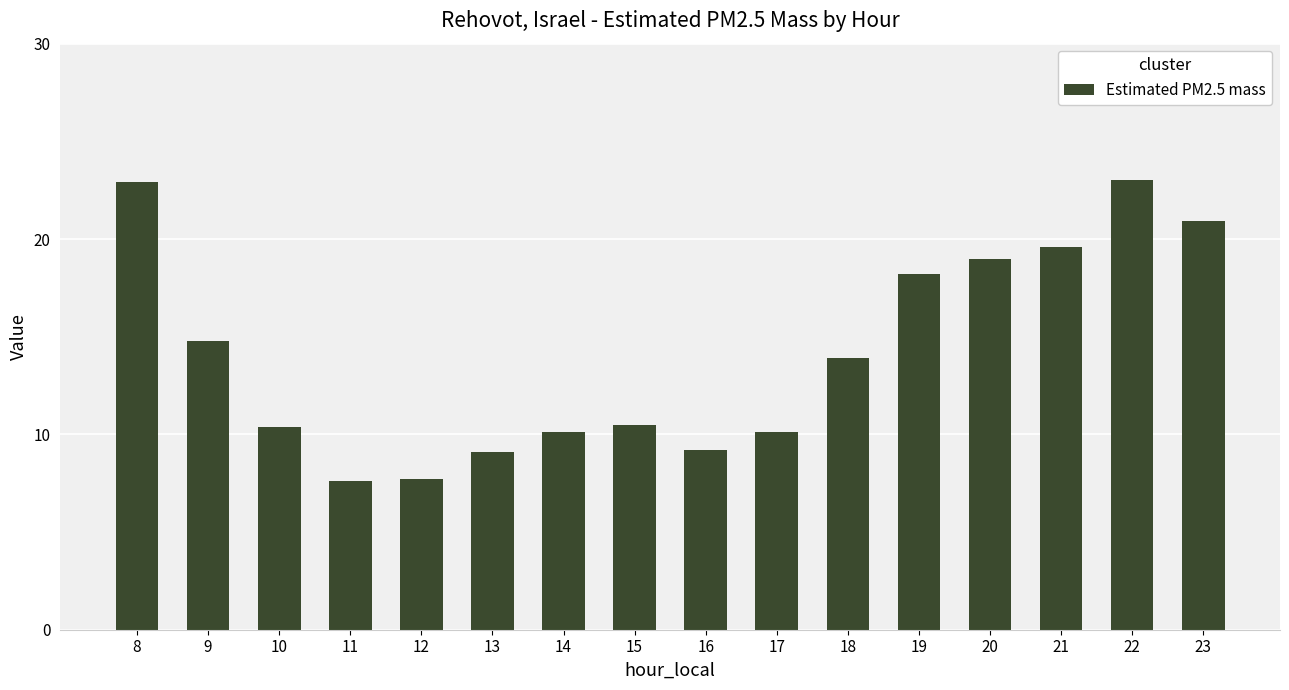

True or false: the data shows 22.9 at 8.

True